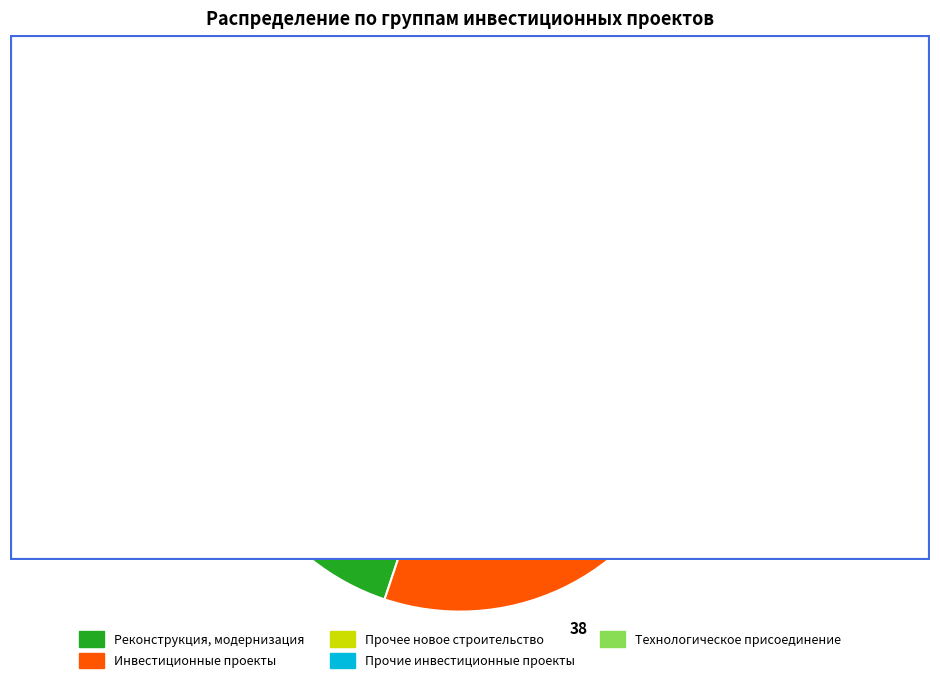

How many slices are in this pie chart?

5